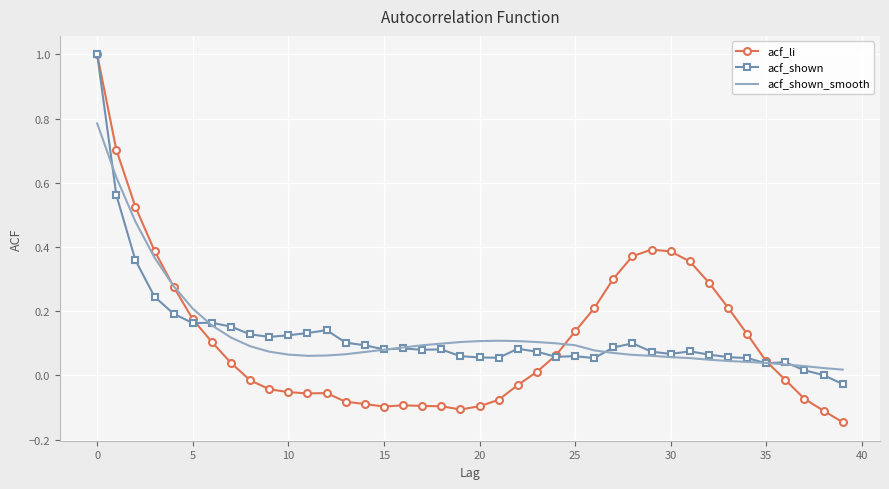

What is the greatest value displayed?

1.0